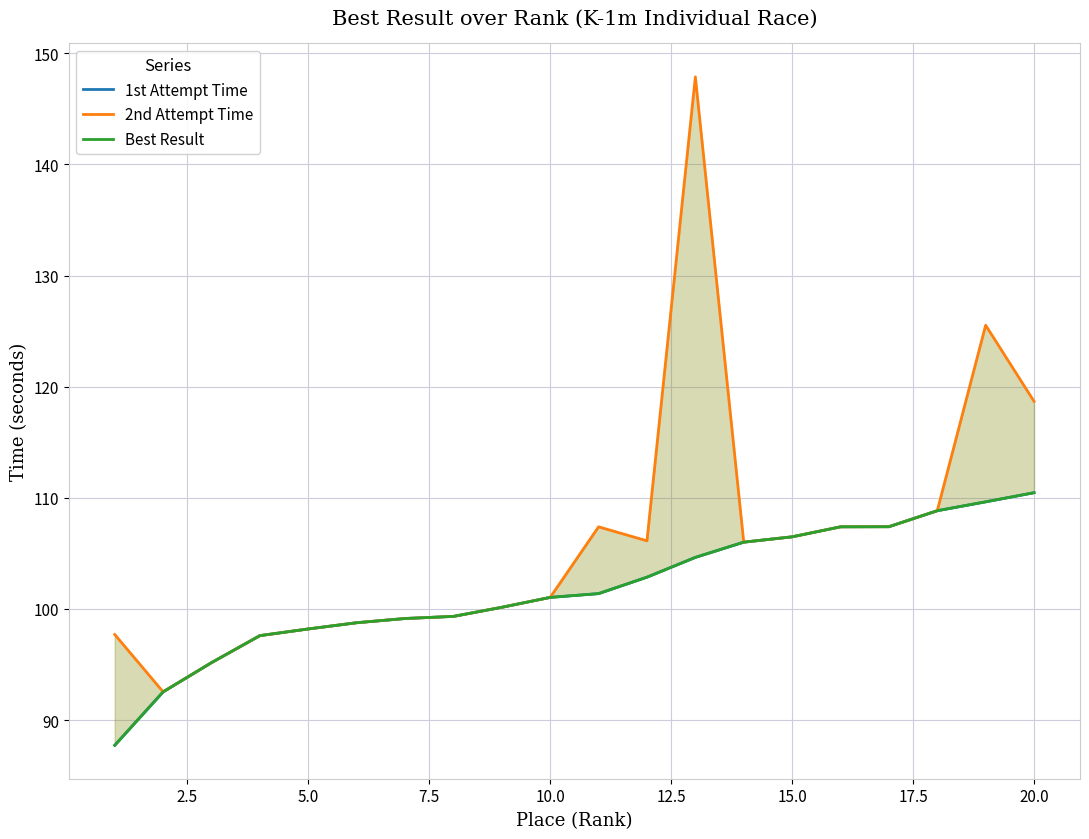

How many values in the 2nd Attempt Time series exceed 106?

10